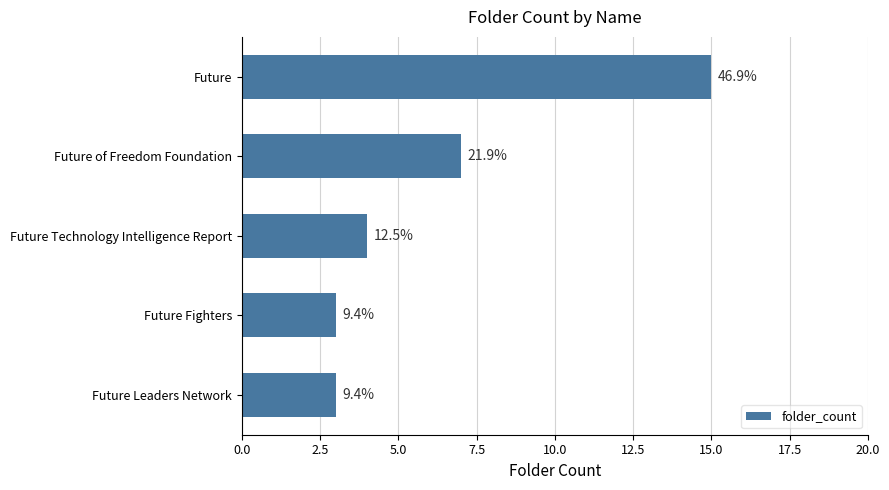

Does the chart contain any negative values?

No